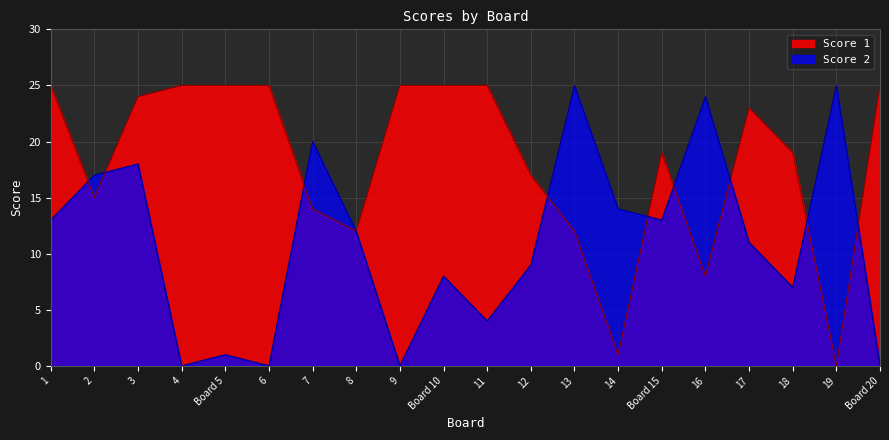

Reading left to right, transcribe all the data shown in this chart.

Score 1: 1=25	2=15	3=24	4=25	Board 5=25	6=25	7=14	8=12	9=25	Board 10=25	11=25	12=17	13=12	14=1	Board 15=19	16=8	17=23	18=19	19=0	Board 20=25
Score 2: 1=13	2=17	3=18	4=0	Board 5=1	6=0	7=20	8=12	9=0	Board 10=8	11=4	12=9	13=25	14=14	Board 15=13	16=24	17=11	18=7	19=25	Board 20=0